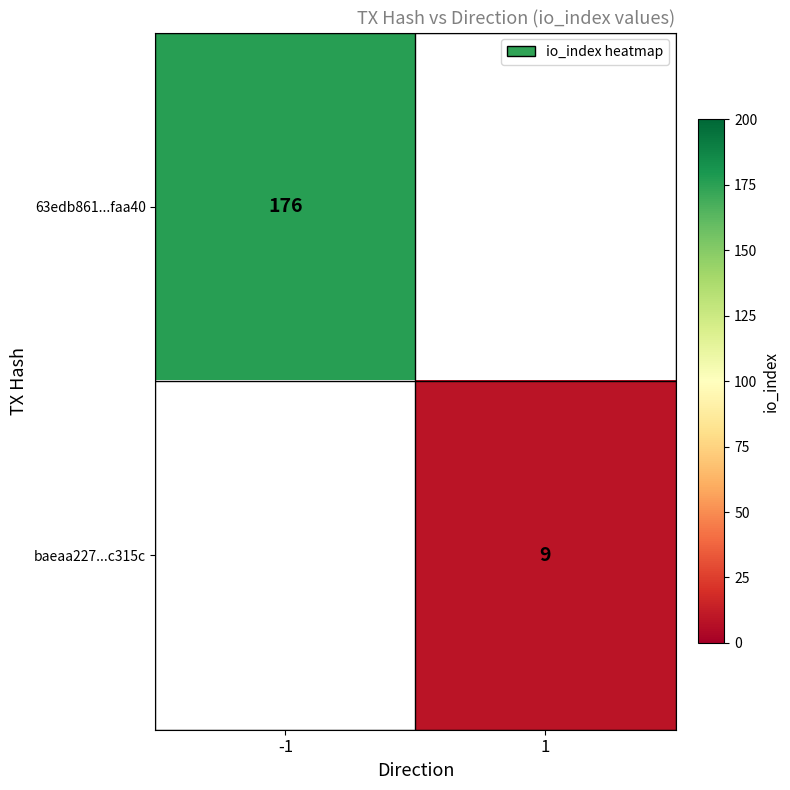

Count the number of categories in the chart.

2